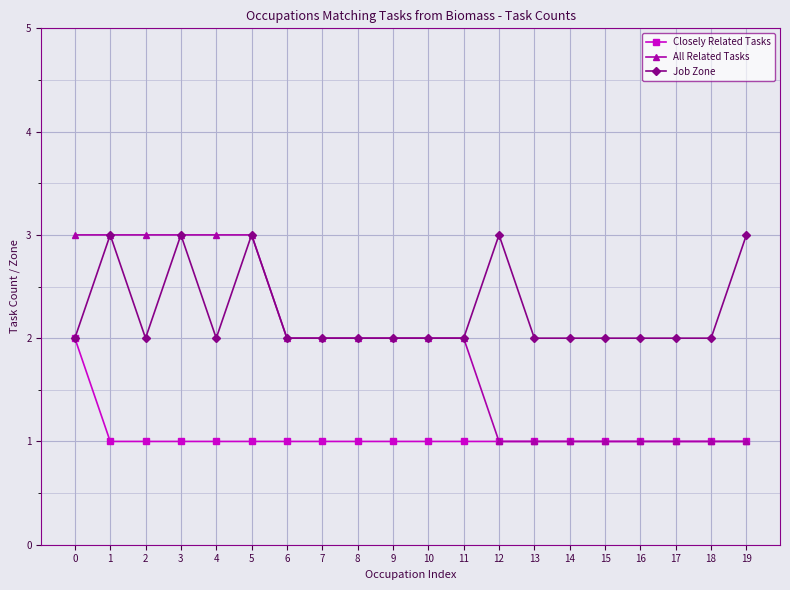

What is the total value across all series at 17?

4